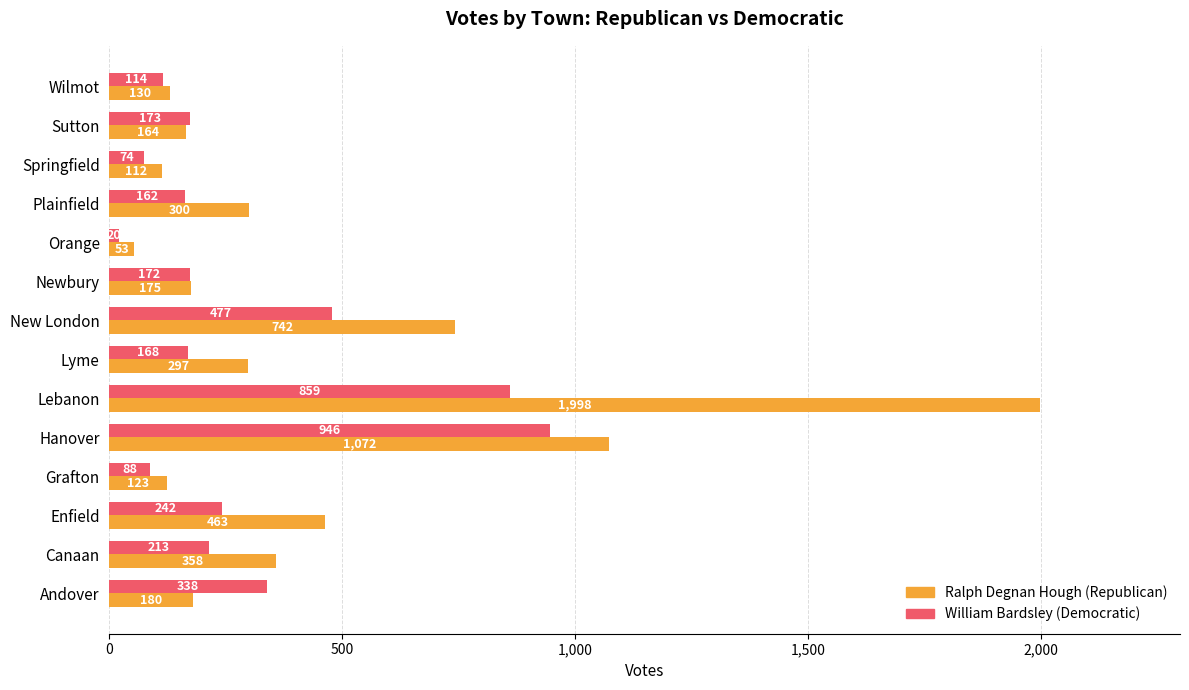

List the series in order of their peak value, lowest first.

William Bardsley (Democratic), Ralph Degnan Hough (Republican)